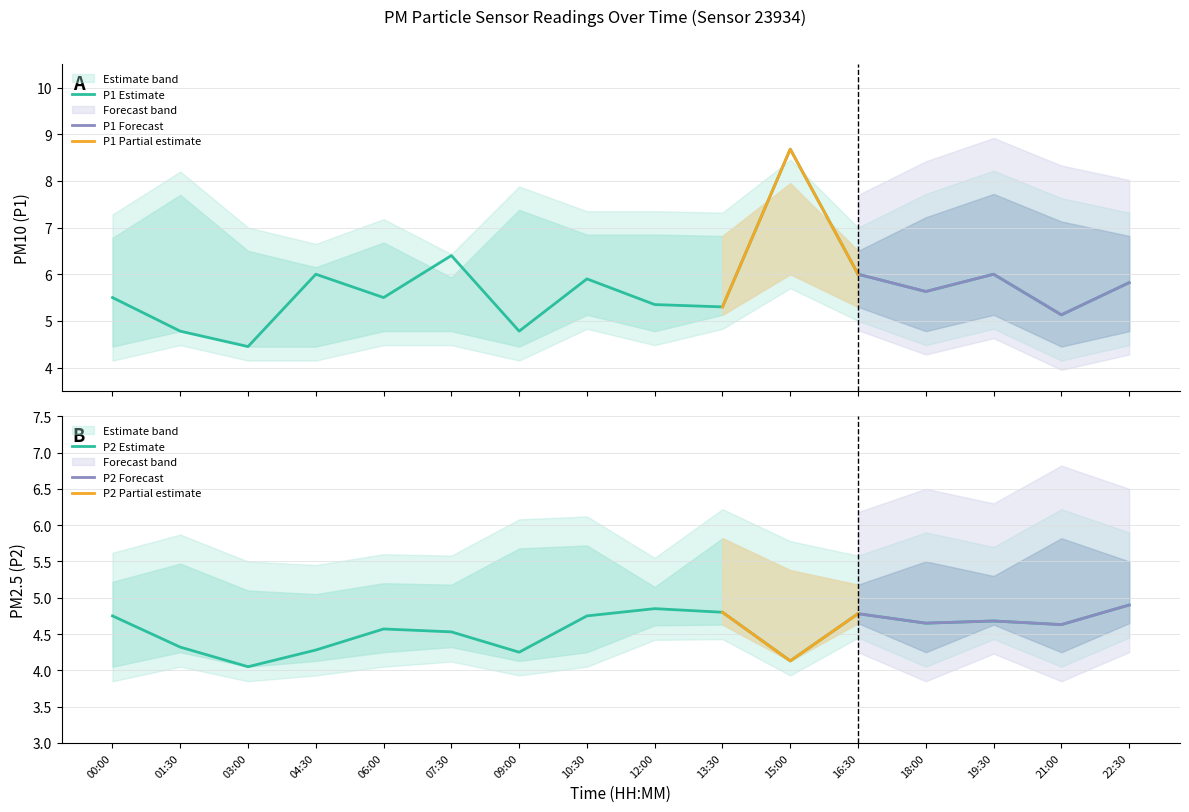

Which category has the highest value across all series?

15:00